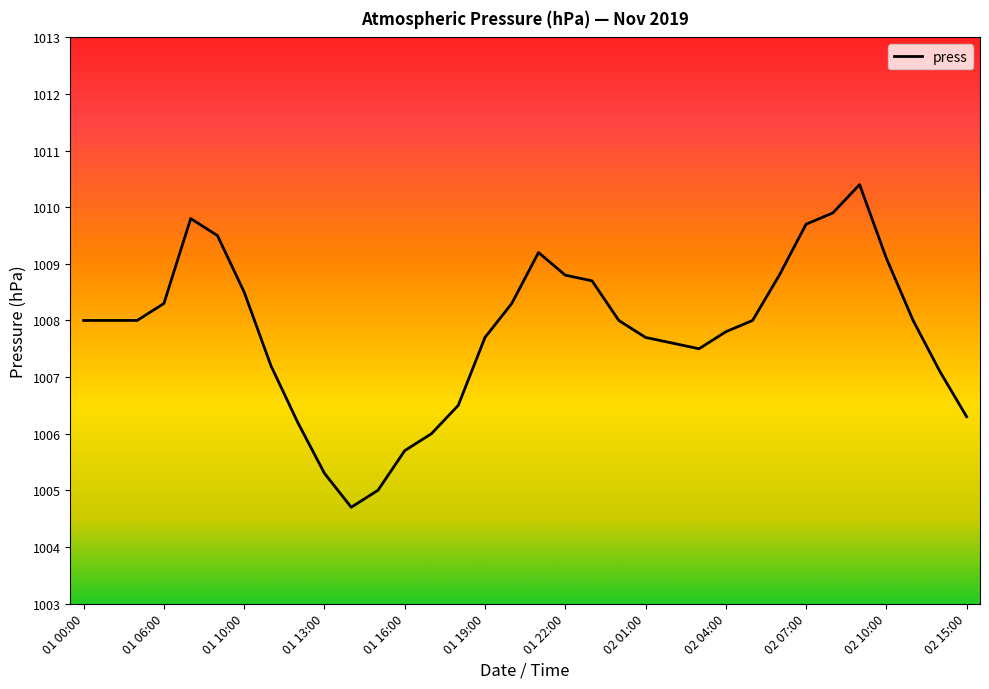

What is the maximum value shown in the chart?

1010.4